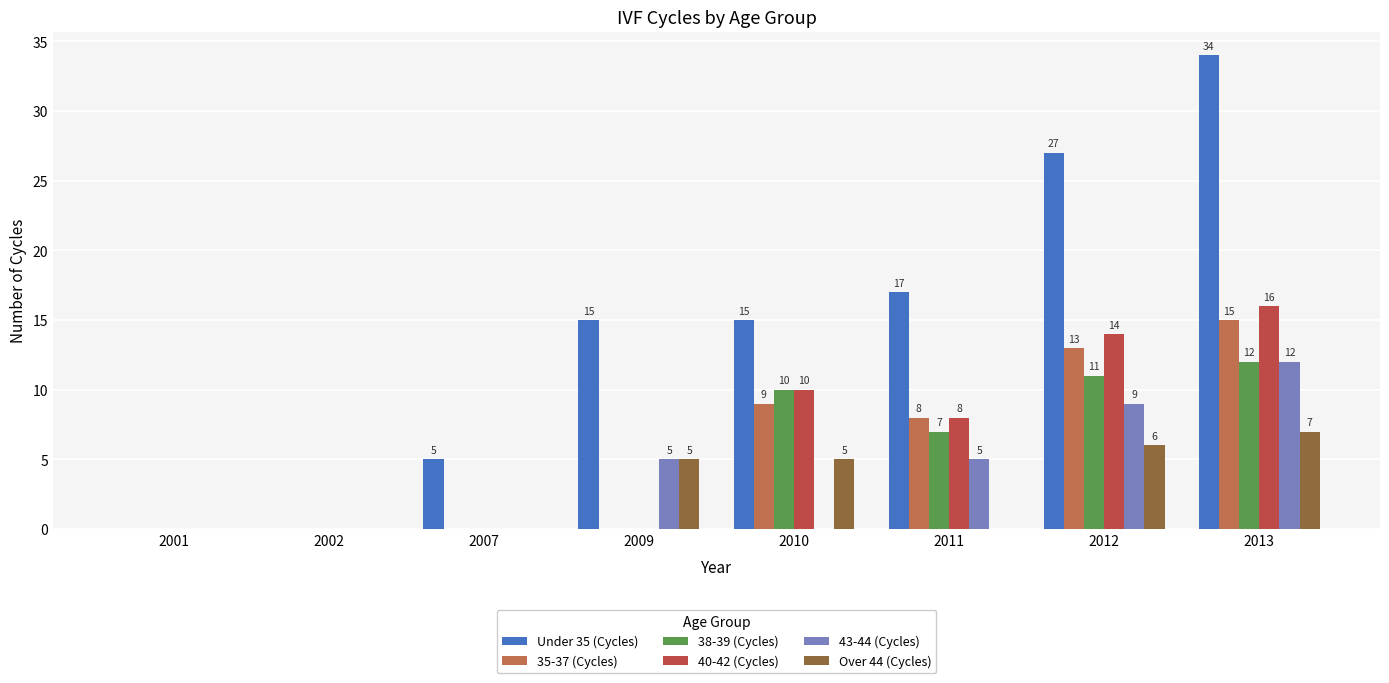

Reading left to right, transcribe all the data shown in this chart.

Under 35 (Cycles): 0	0	5	15	15	17	27	34
35-37 (Cycles): 0	0	0	0	9	8	13	15
38-39 (Cycles): 0	0	0	0	10	7	11	12
40-42 (Cycles): 0	0	0	0	10	8	14	16
43-44 (Cycles): 0	0	0	5	0	5	9	12
Over 44 (Cycles): 0	0	0	5	5	0	6	7